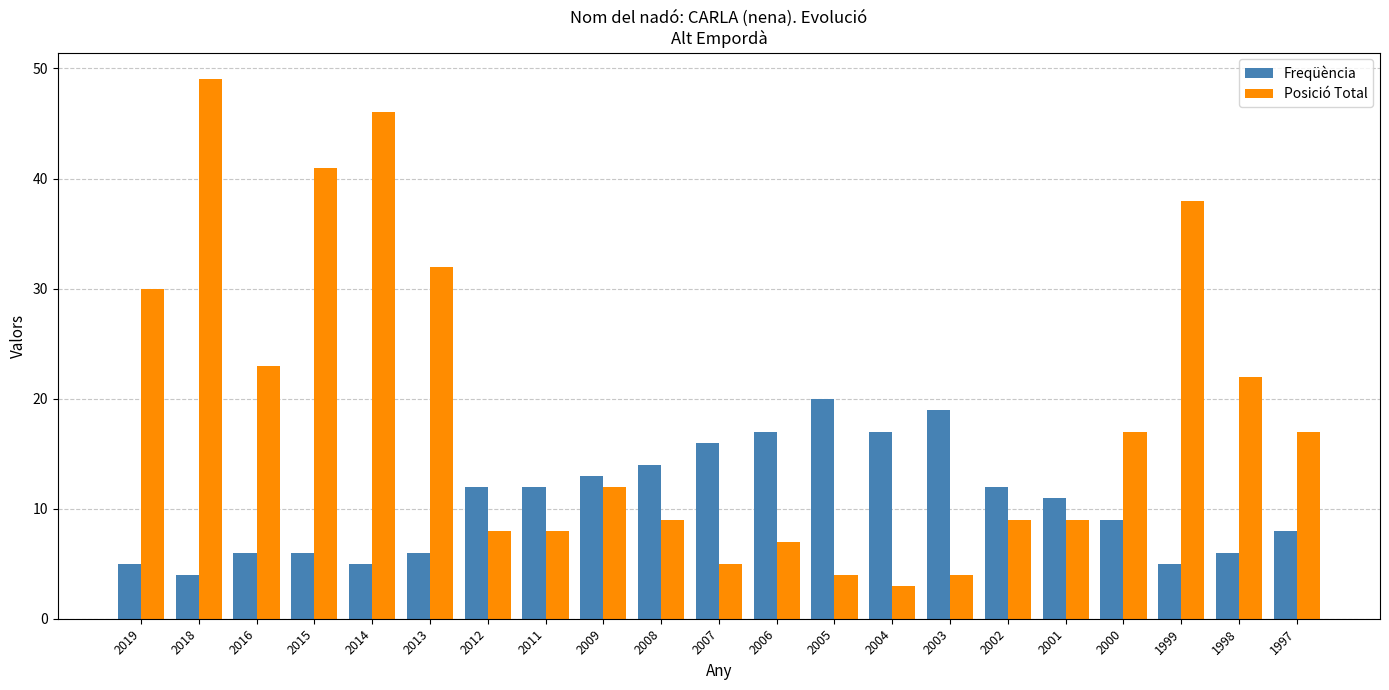

Count the number of data series in this chart.

2